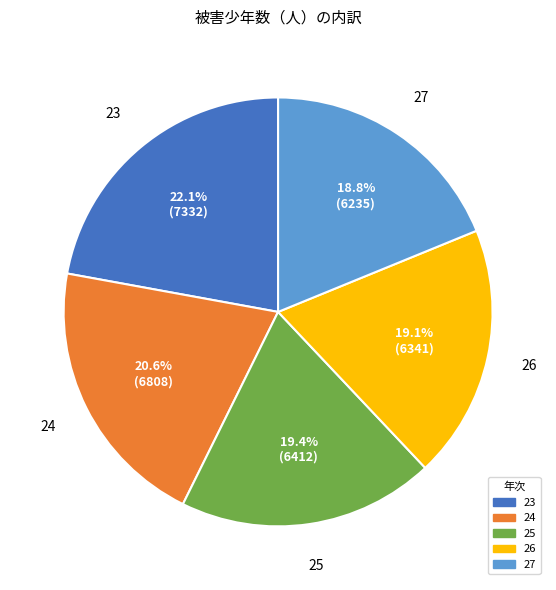

The 25 slice represents 19% of the pie. True or false?

True